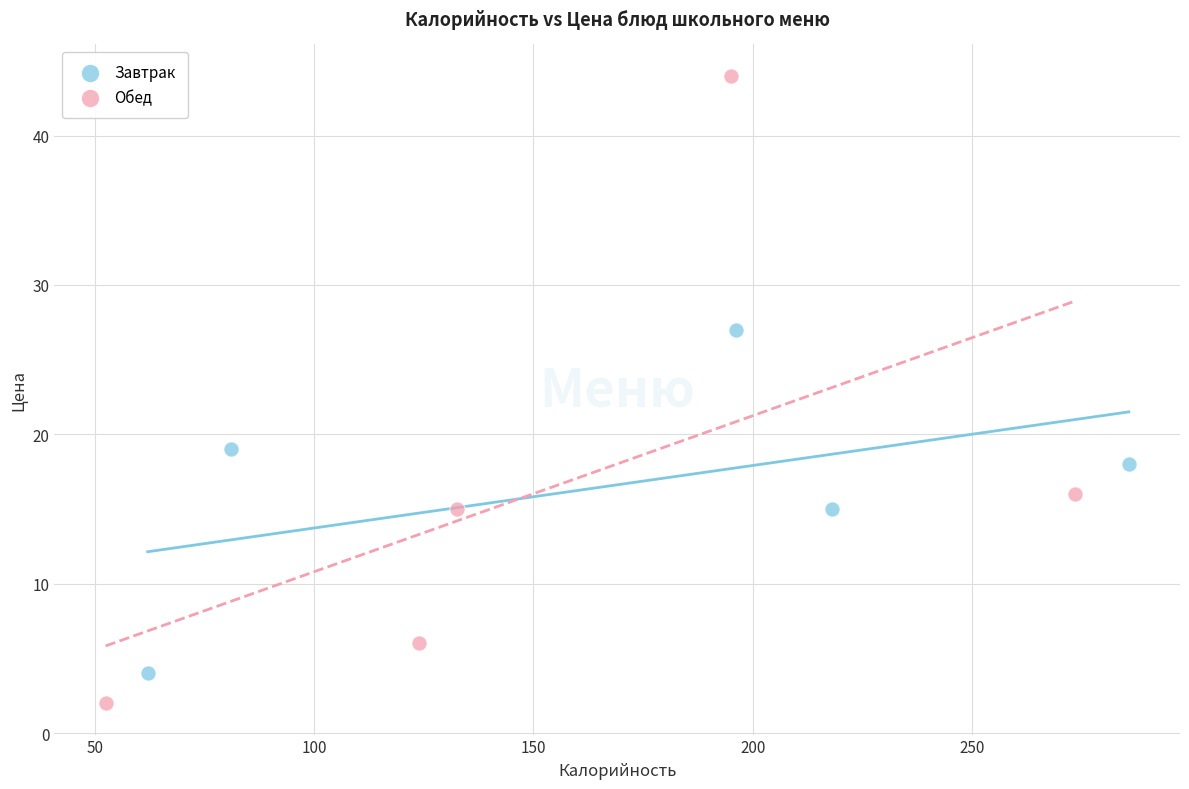

Which series contains the highest Y value?

Обед